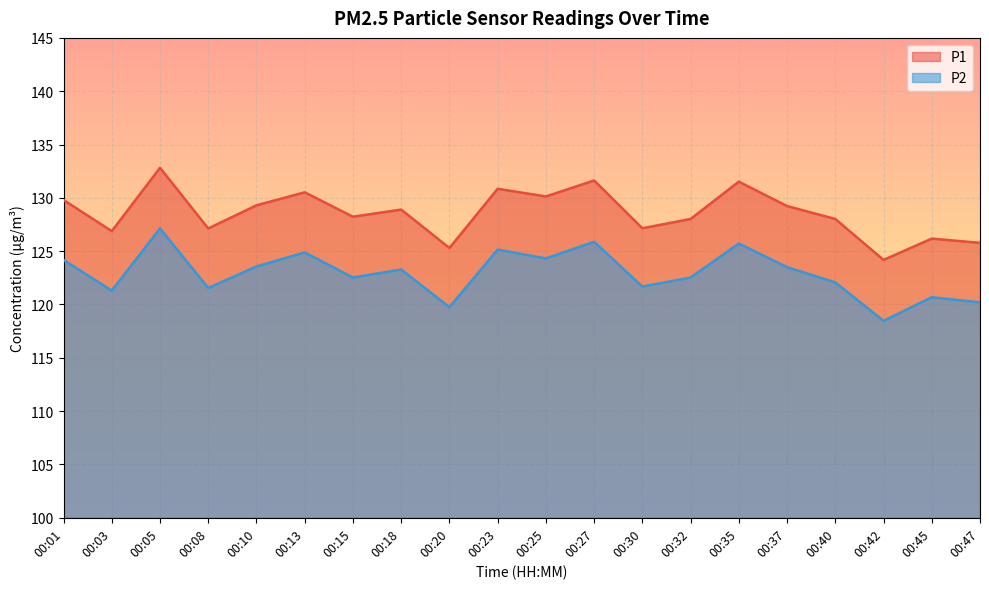

Does the chart display data point markers on the line(s)?

No